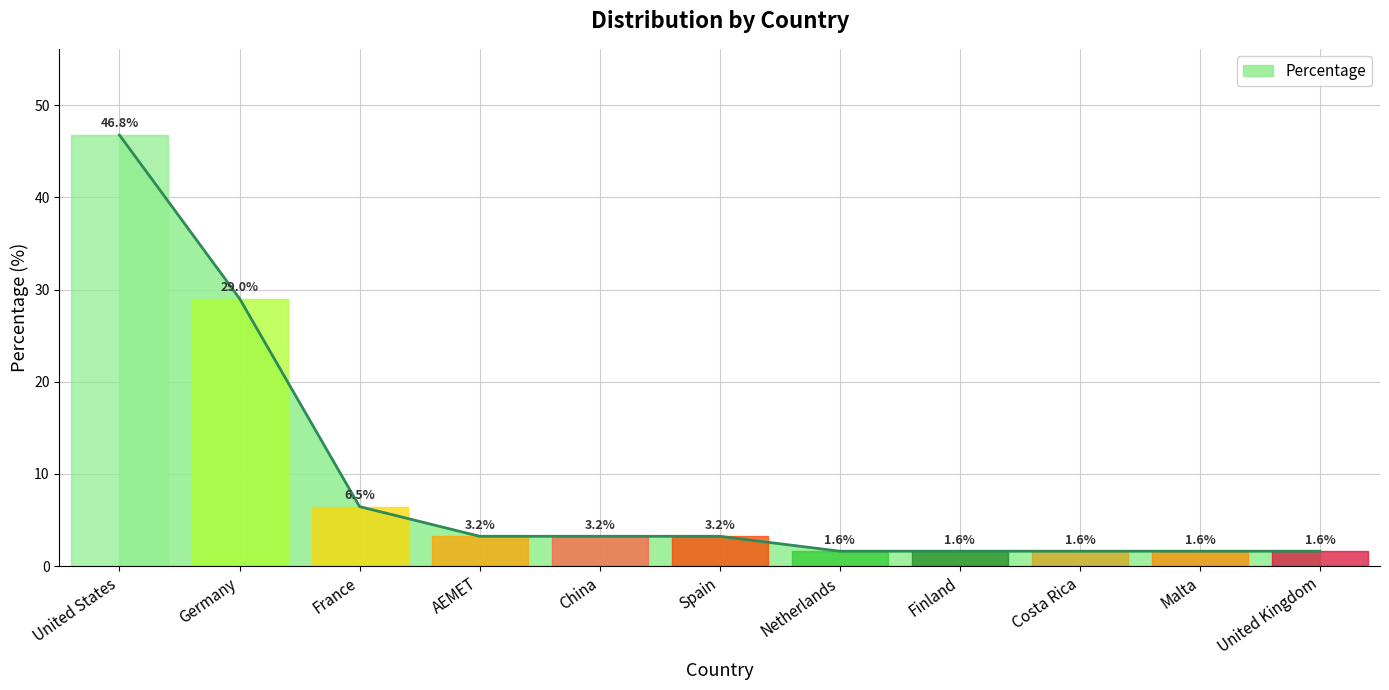

Does the chart have visible grid lines?

Yes